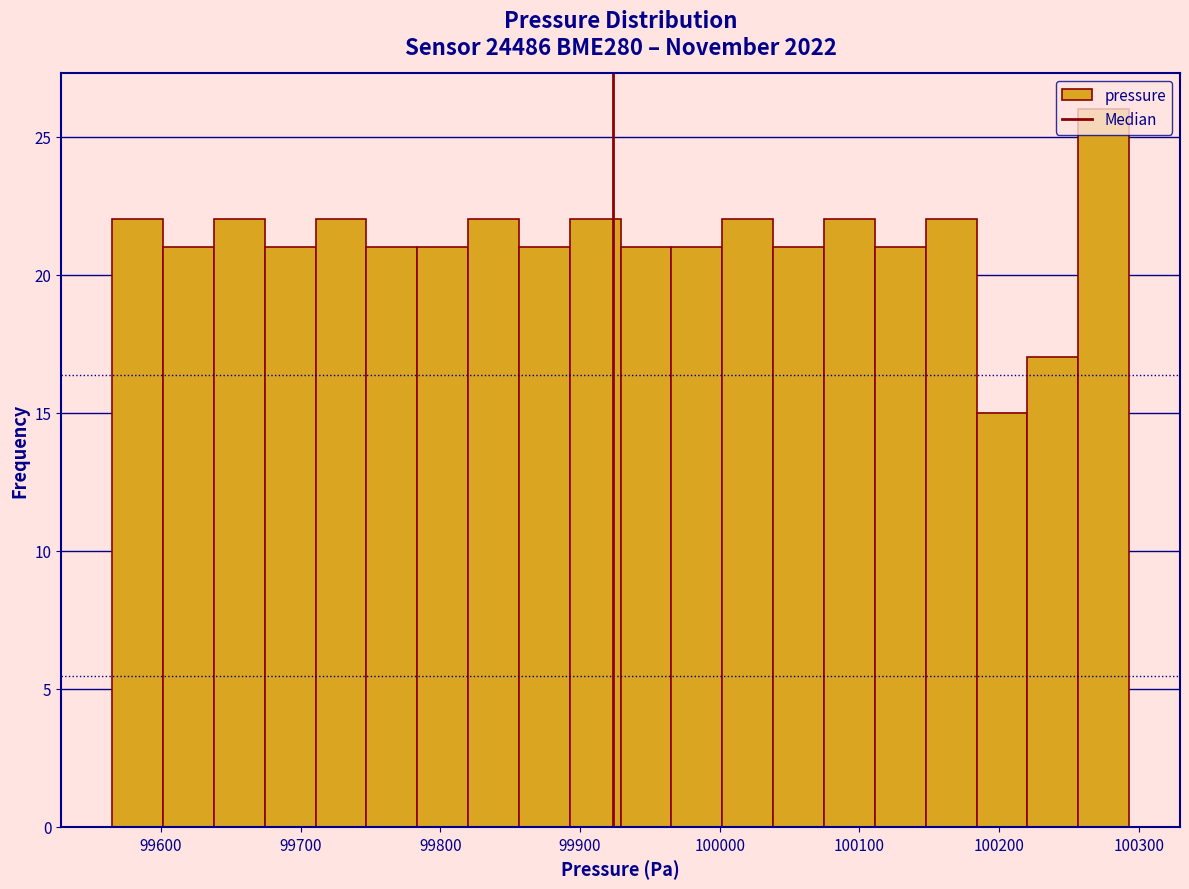

Around what value on the x-axis is the tallest bar? Give the approximate position of its centre, as read against the axis.

100270